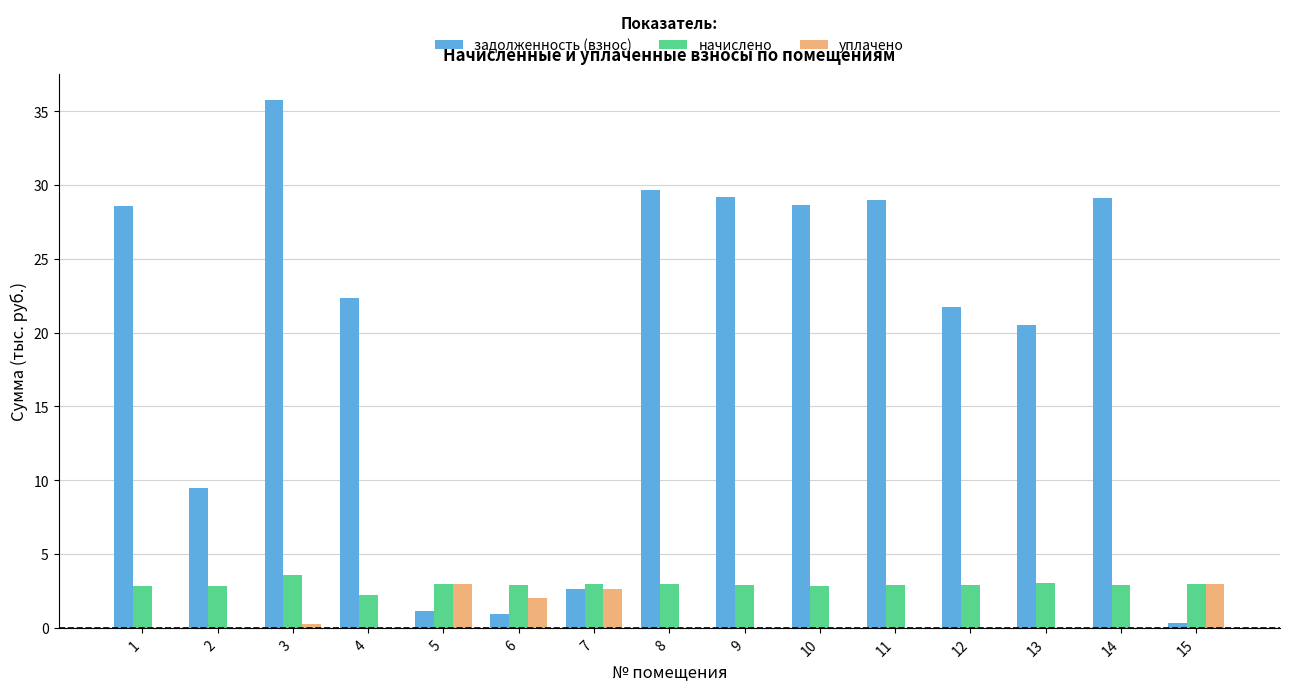

What is the sum of the уплачено values at 7 and 14?

2.6